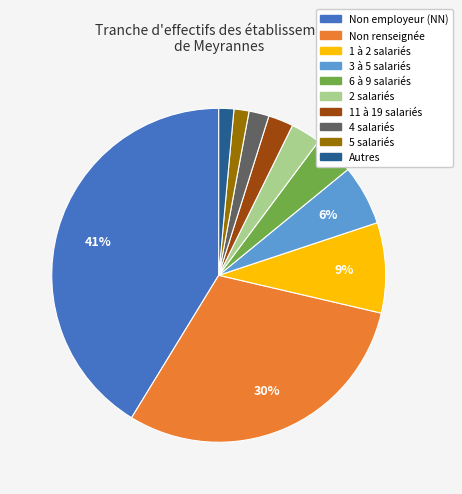

Is the sum of Non renseignée and 11 à 19 salariés greater than half?

No